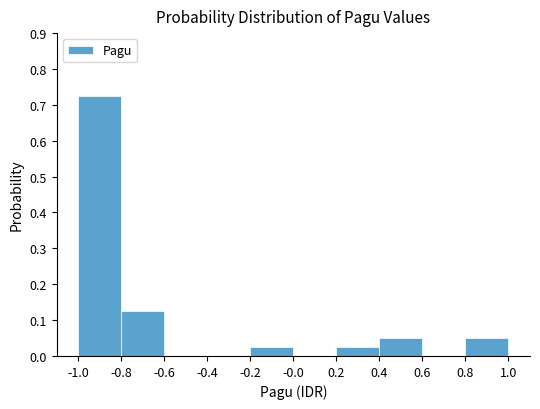

Which range on the x-axis has the tallest bar?

-1.0 to -0.8